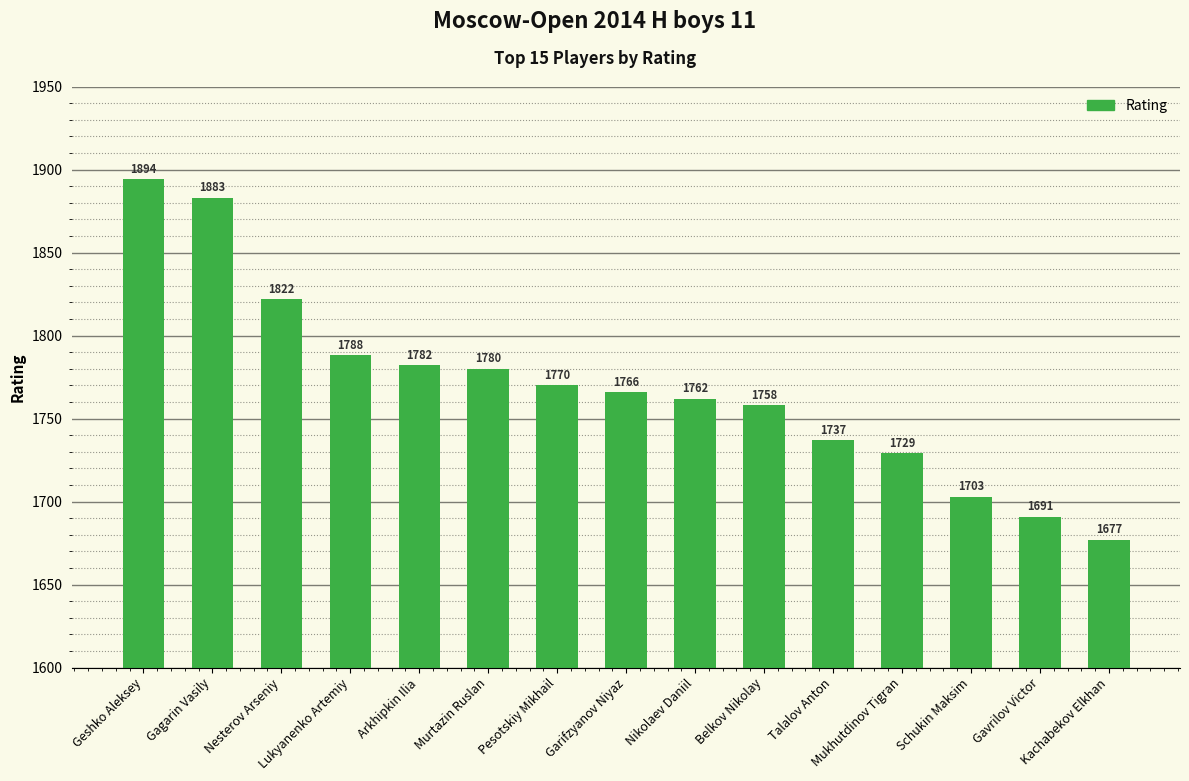

Between Pesotskiy Mikhail and Nikolaev Daniil, which is larger?

Pesotskiy Mikhail